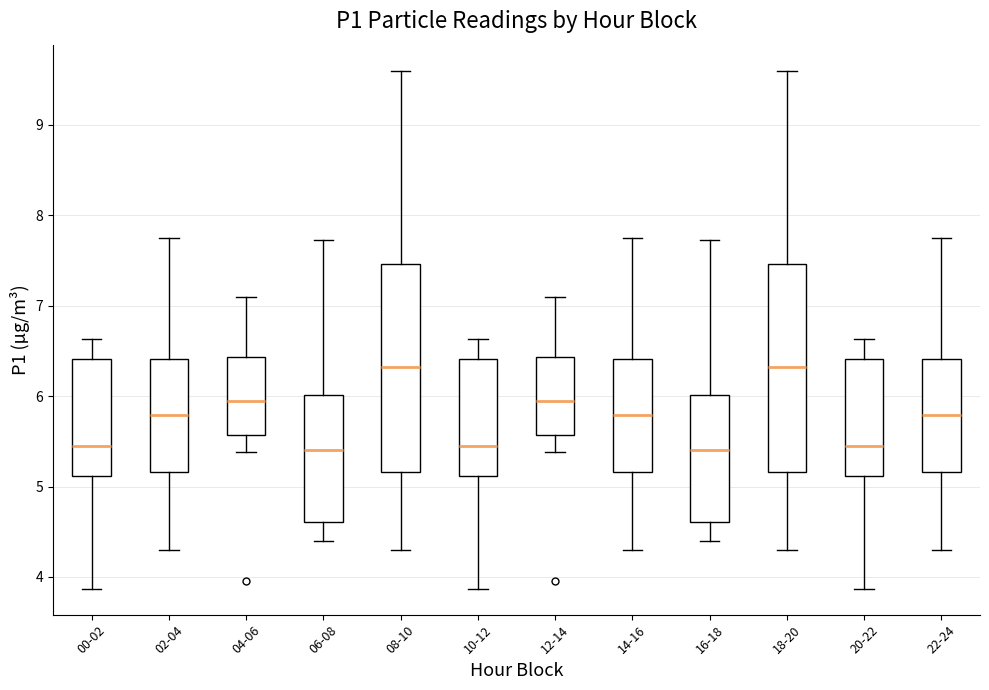

Reading left to right, transcribe this box plot: for each box, give where its median line is, the range the box spans, and where its two whiskers end, as read against the y-axis. The values are not printed on the chart, so give them approximately, as read against the axis.

00-02: median 5.5, box 5.1 to 6.4, whiskers 3.9 to 6.6
02-04: median 5.8, box 5.2 to 6.4, whiskers 4.3 to 7.8
04-06: median 6.0, box 5.6 to 6.4, whiskers 5.4 to 7.1
06-08: median 5.4, box 4.6 to 6.0, whiskers 4.4 to 7.7
08-10: median 6.3, box 5.2 to 7.5, whiskers 4.3 to 9.6
10-12: median 5.5, box 5.1 to 6.4, whiskers 3.9 to 6.6
12-14: median 6.0, box 5.6 to 6.4, whiskers 5.4 to 7.1
14-16: median 5.8, box 5.2 to 6.4, whiskers 4.3 to 7.8
16-18: median 5.4, box 4.6 to 6.0, whiskers 4.4 to 7.7
18-20: median 6.3, box 5.2 to 7.5, whiskers 4.3 to 9.6
20-22: median 5.5, box 5.1 to 6.4, whiskers 3.9 to 6.6
22-24: median 5.8, box 5.2 to 6.4, whiskers 4.3 to 7.8